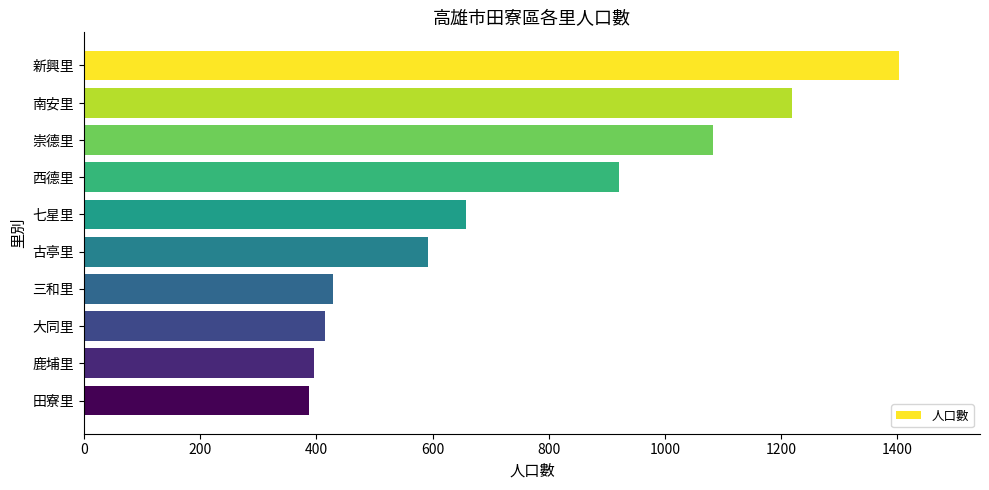

How many series are shown in this chart?

1